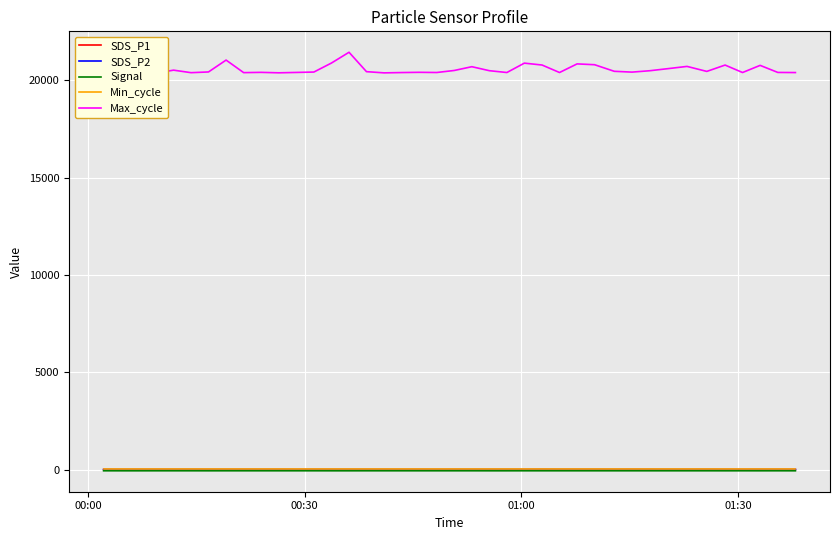

True or false: SDS_P2 and Signal cross at least once.

False